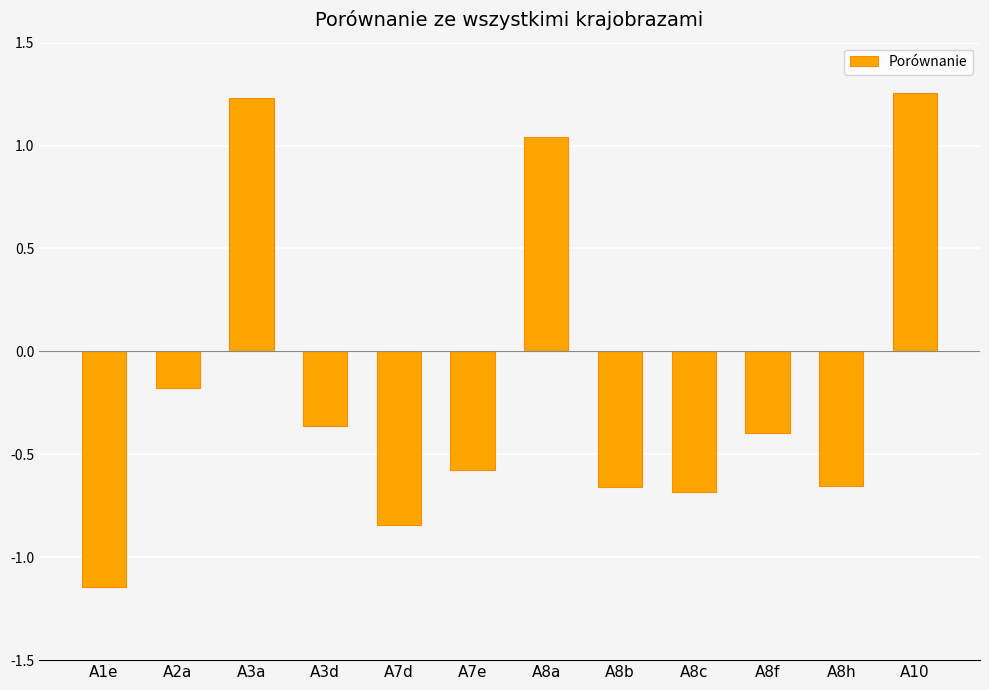

How many data points are above 0?

3